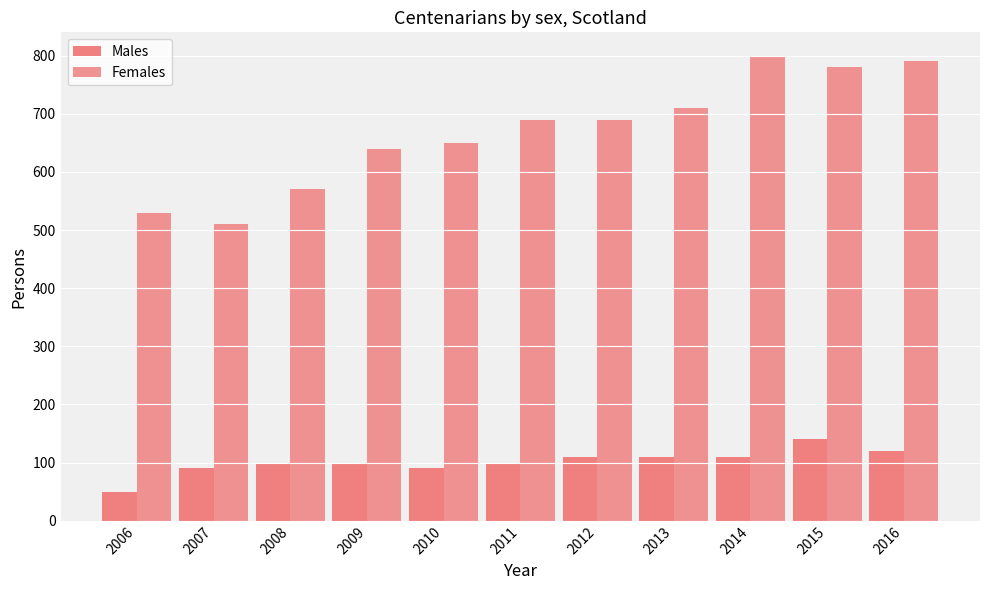

How many bars are there in each group?

2